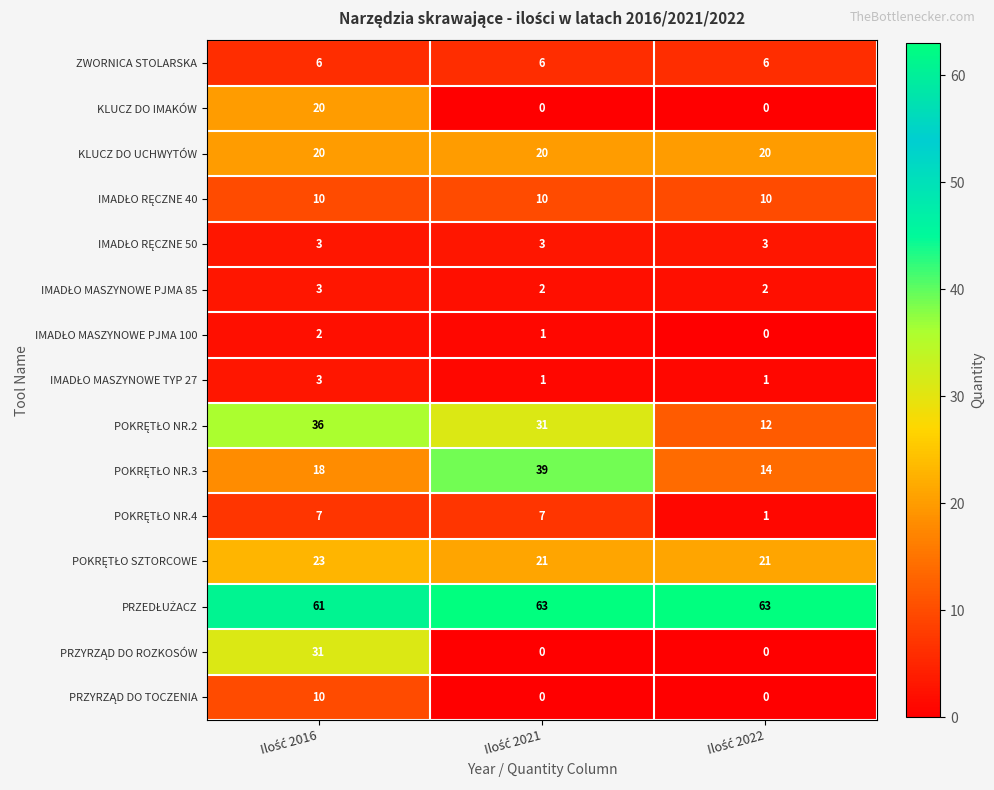

What is the average value of the ZWORNICA STOLARSKA series?

6